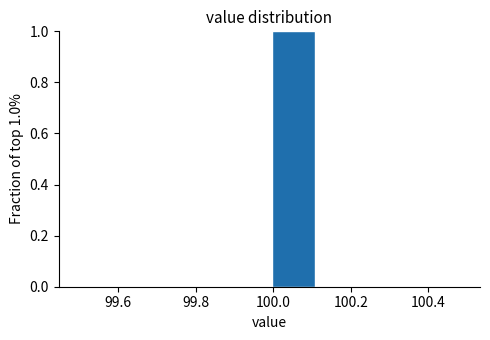

Over which range of the x-axis is the bar tallest?

99.990 to 100.115